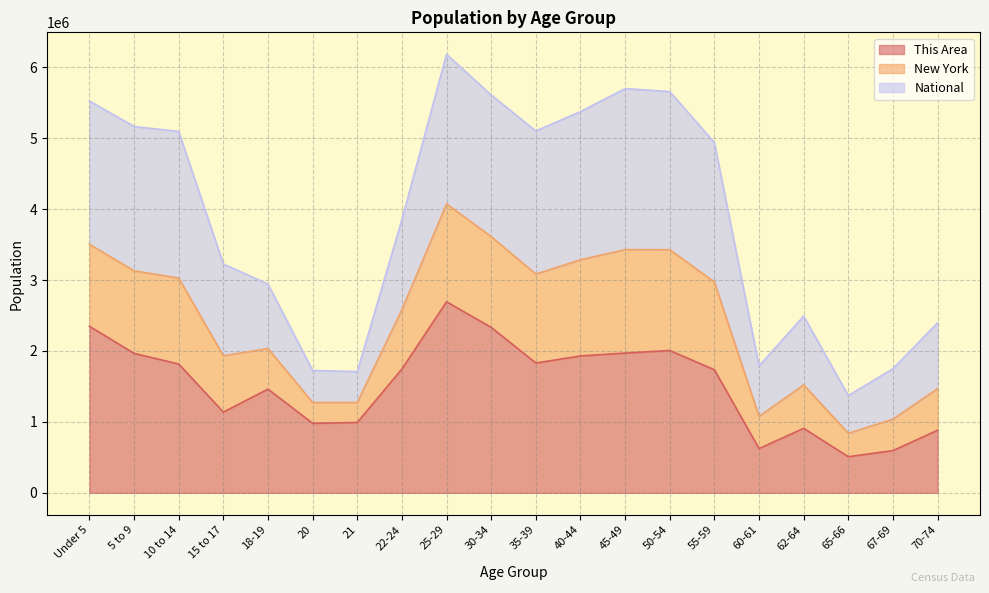

What is the difference between the This Area values at 35-39 and 40-44?

100000.0